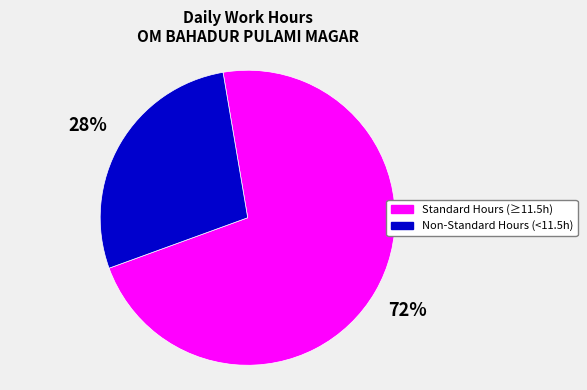

To the nearest percent, what is the average slice percentage?

50%